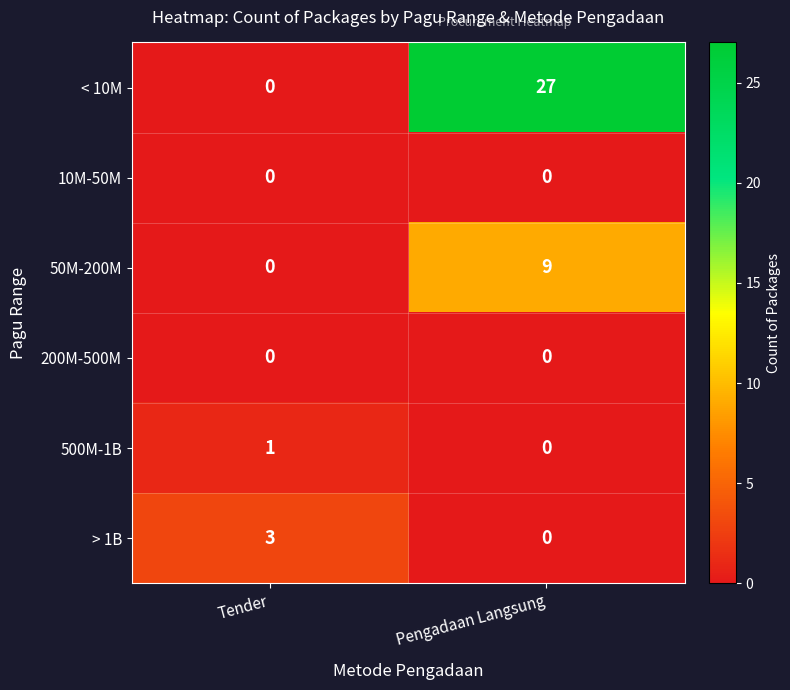

Is it true that 50M-200M equals 9 at Pengadaan Langsung?

True